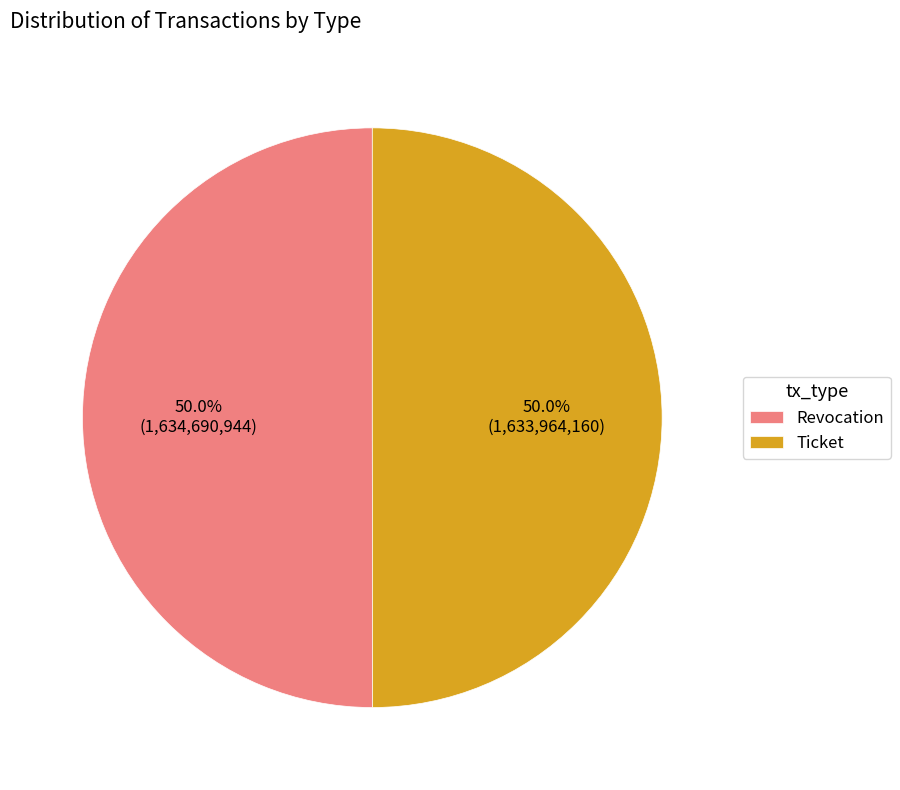

How many slices are in this pie chart?

2